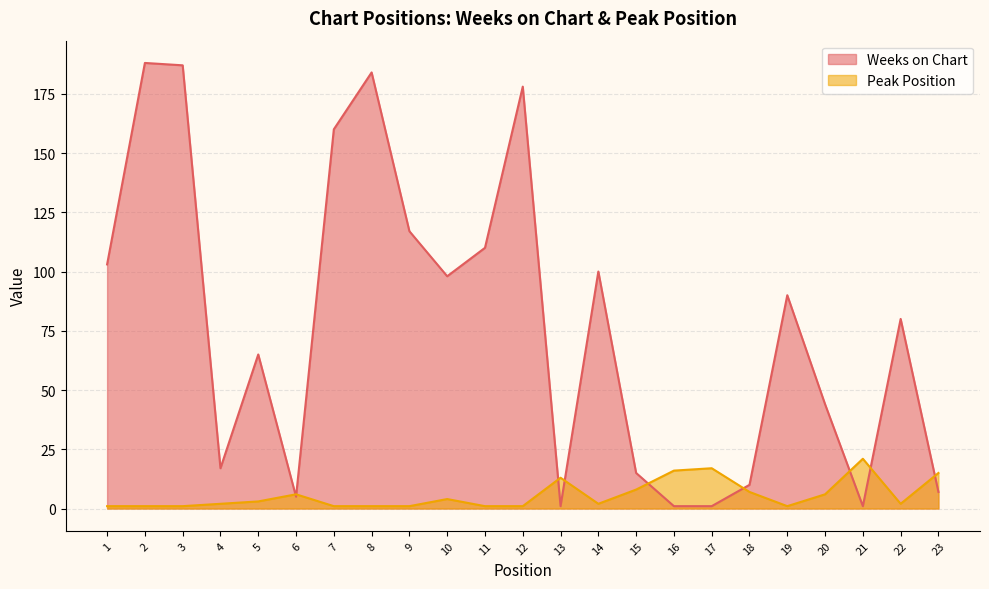

Reading left to right, extract all data points from this chart.

Weeks on Chart: 1=103	2=188	3=187	4=17	5=65	6=5	7=160	8=184	9=117	10=98	11=110	12=178	13=1	14=100	15=15	16=1	17=1	18=10	19=90	20=44	21=1	22=80	23=7
Peak Position: 1=1	2=1	3=1	4=2	5=3	6=6	7=1	8=1	9=1	10=4	11=1	12=1	13=13	14=2	15=8	16=16	17=17	18=7	19=1	20=6	21=21	22=2	23=15